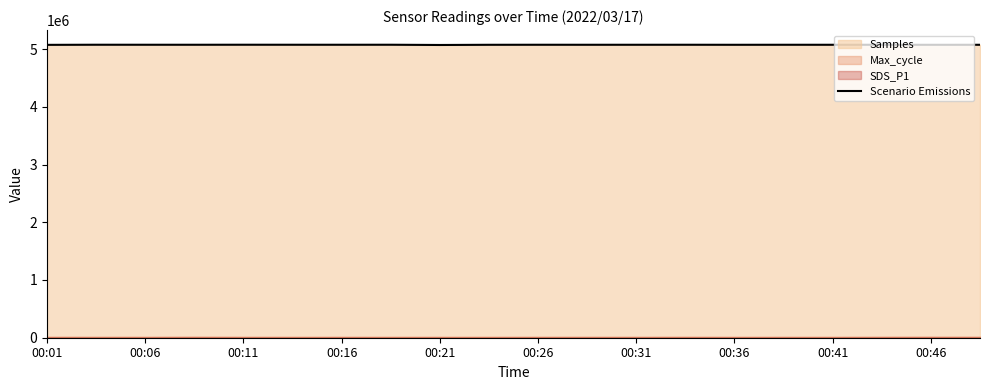

What is the highest value of the Scenario Emissions series?

5074232